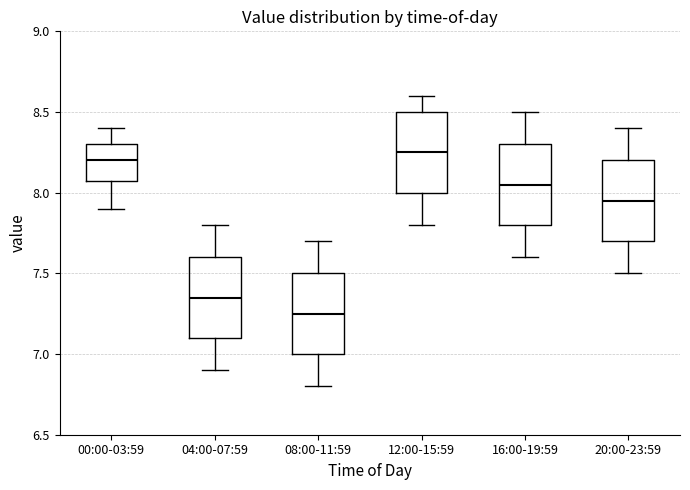

Reading left to right, transcribe this box plot: for each box, give where its median line is, the range the box spans, and where its two whiskers end, as read against the y-axis. The values are not printed on the chart, so give them approximately, as read against the axis.

00:00-03:59: median 8.20, box 8.10 to 8.30, whiskers 7.90 to 8.40
04:00-07:59: median 7.35, box 7.10 to 7.60, whiskers 6.90 to 7.80
08:00-11:59: median 7.25, box 7.00 to 7.50, whiskers 6.80 to 7.70
12:00-15:59: median 8.25, box 8.00 to 8.50, whiskers 7.80 to 8.60
16:00-19:59: median 8.05, box 7.80 to 8.30, whiskers 7.60 to 8.50
20:00-23:59: median 7.95, box 7.70 to 8.20, whiskers 7.50 to 8.40